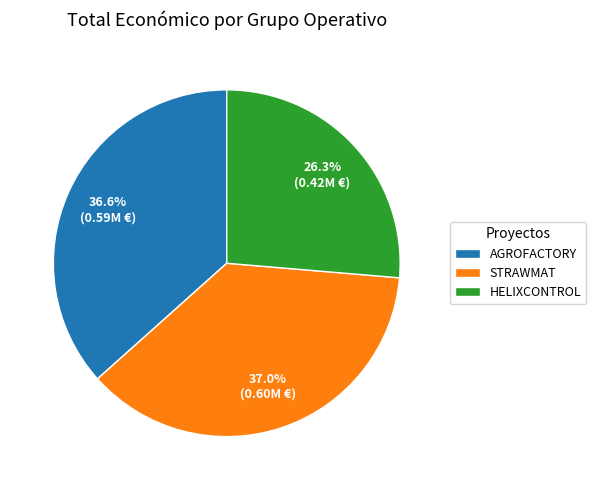

To the nearest percent, what is the difference between the AGROFACTORY and HELIXCONTROL slice percentages?

10%